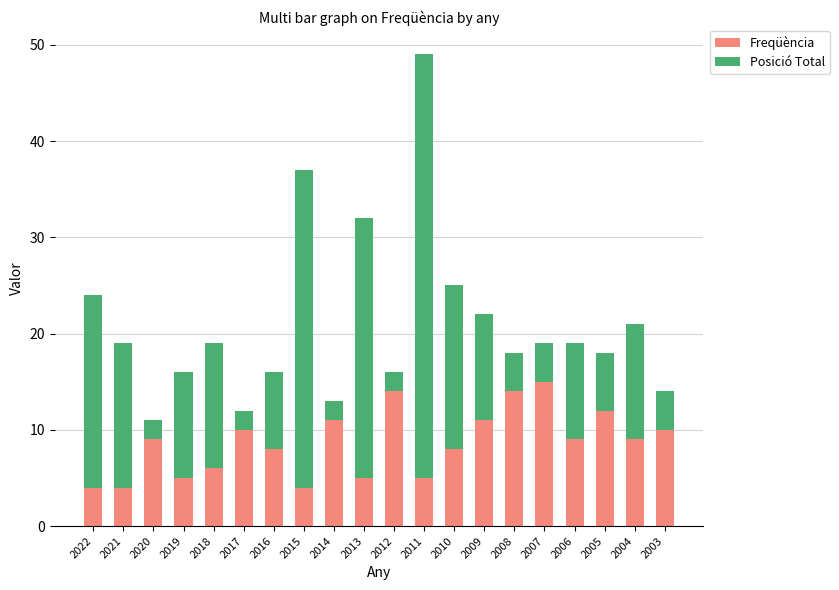

The value of Freqüència at 2006 is 9. True or false?

True